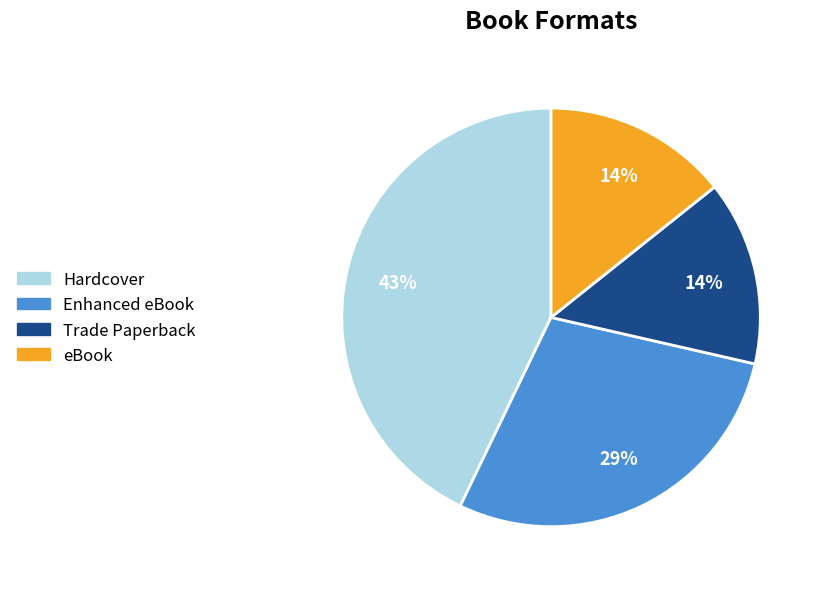

Approximately how many times larger is the value at Trade Paperback compared to Hardcover?

0.3